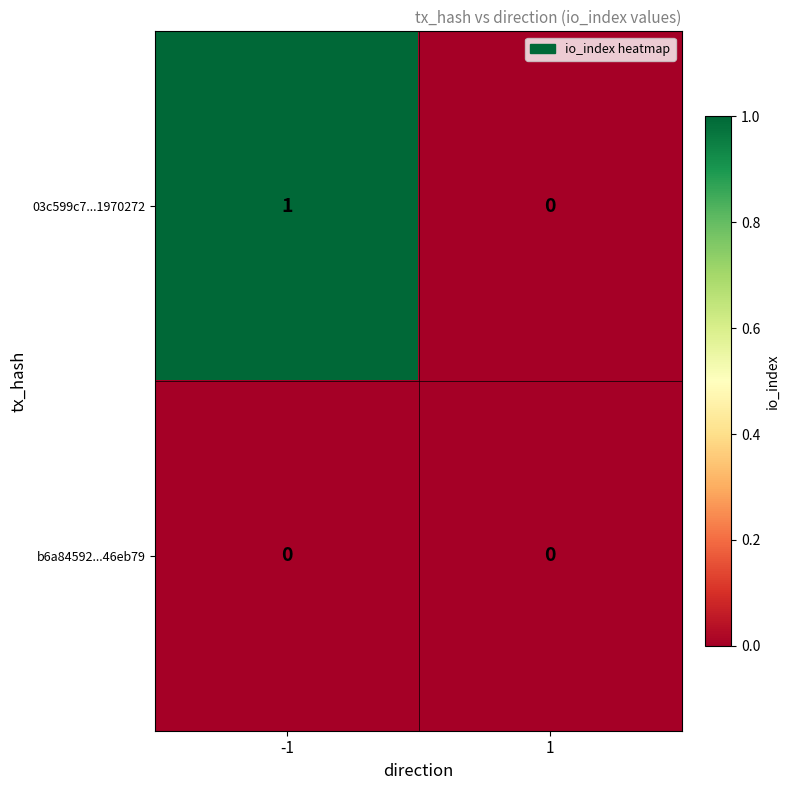

Between -1 and 1, which series saw the biggest shift?

03c599c7...1970272